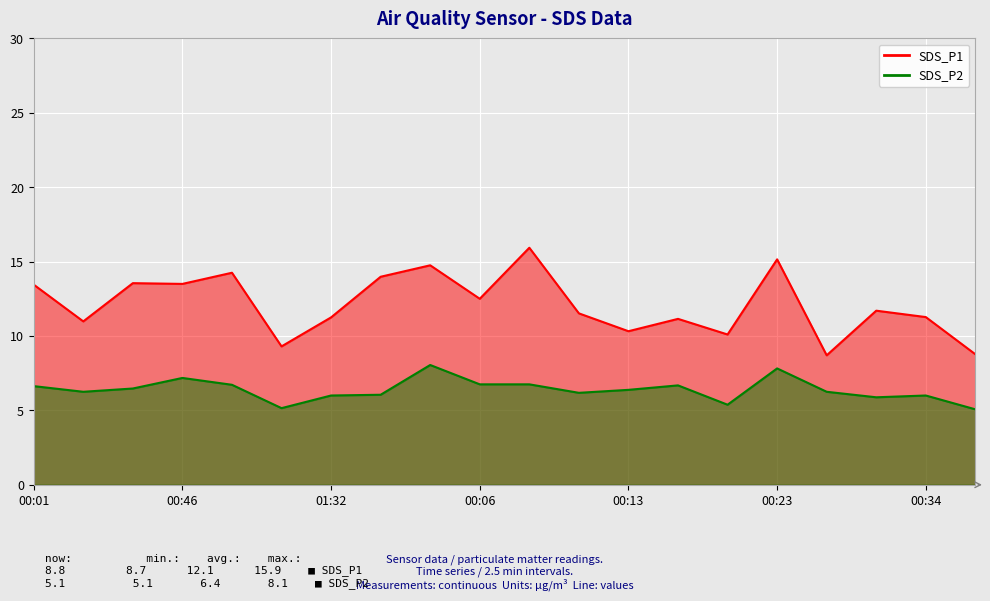

Reading left to right, transcribe all the data shown in this chart.

SDS_P1: 13.4	11.0	13.6	13.5	14.2	9.3	11.2	14.0	14.8	12.5	15.9	11.5	10.3	11.2	10.1	15.2	8.7	11.7	11.3	8.8
SDS_P2: 6.6	6.2	6.5	7.2	6.7	5.2	6.0	6.0	8.1	6.8	6.8	6.2	6.4	6.7	5.4	7.8	6.2	5.9	6.0	5.1